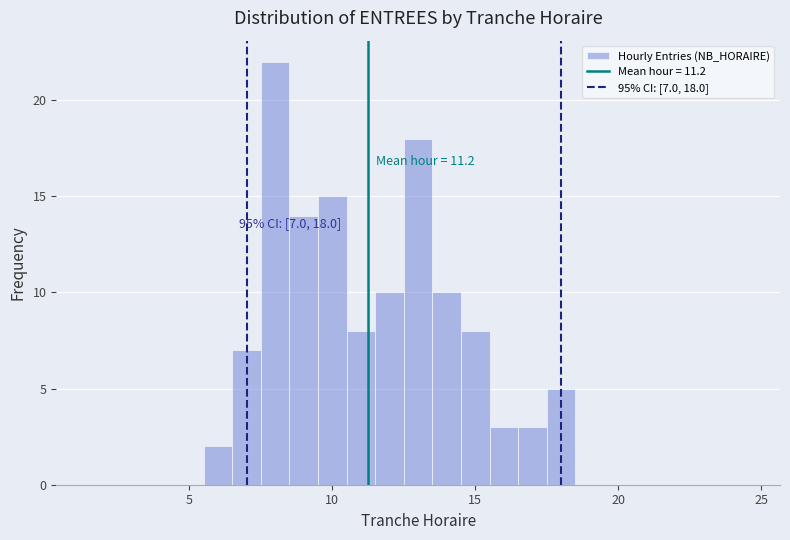

Read against the x-axis, roughly where is the centre of the tallest bar?

8.0